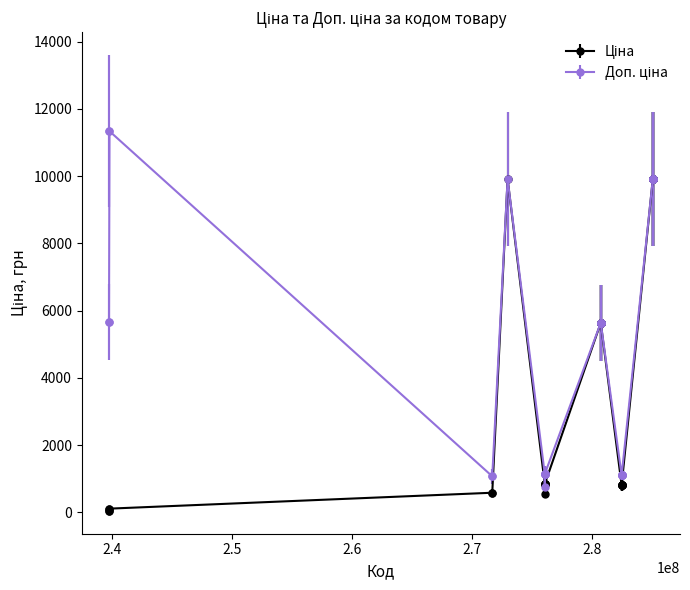

At how many categories does at least one series exceed 9305?

13